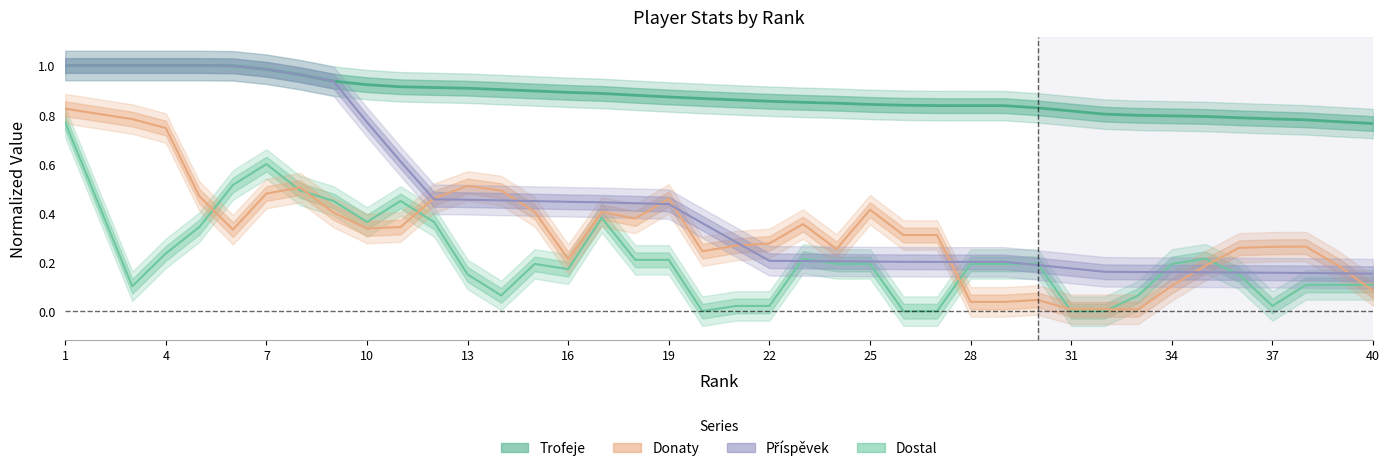

What is the maximum value shown in the chart?

1.0